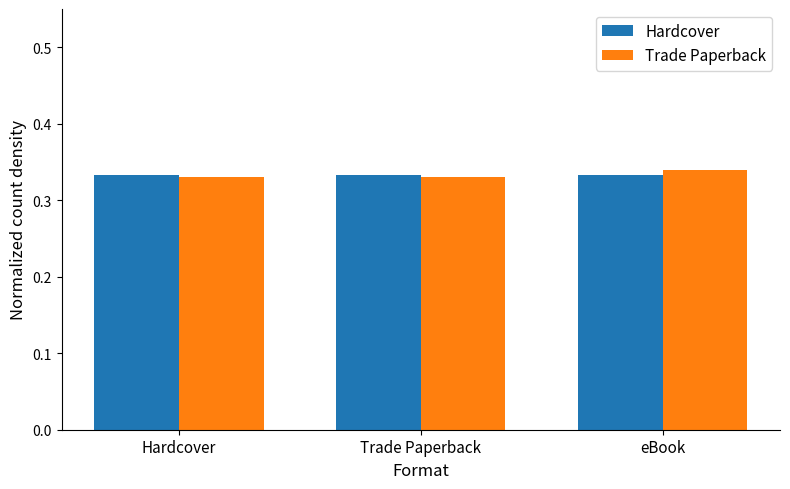

At how many categories does at least one series exceed 0?

3